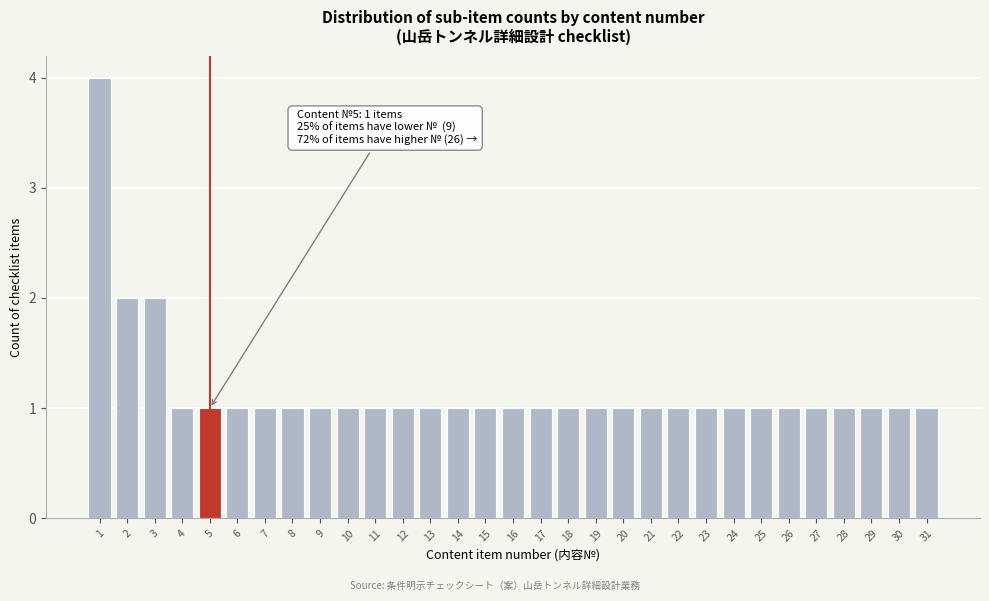

What is the difference between the maximum and minimum values?

3